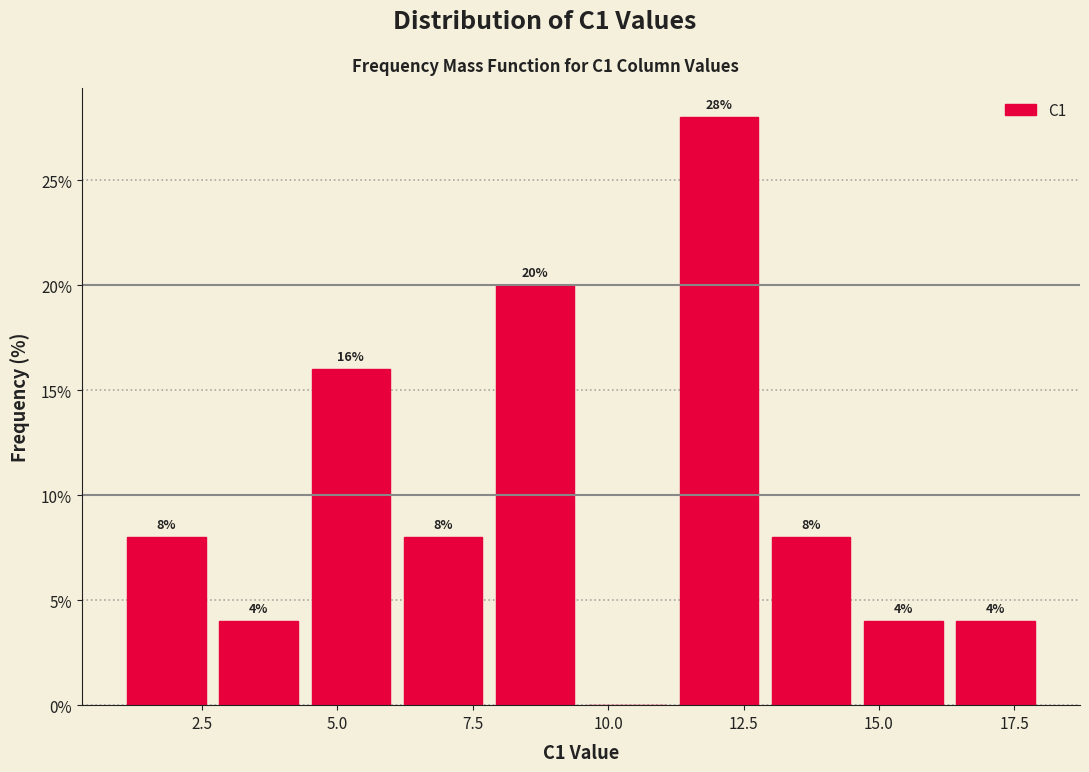

Read against the x-axis, roughly where is the centre of the tallest bar?

12.0